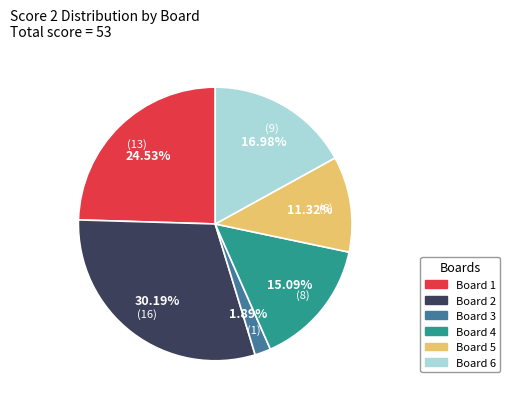

What percentage is the Board 1 slice, to the nearest percent?

25%